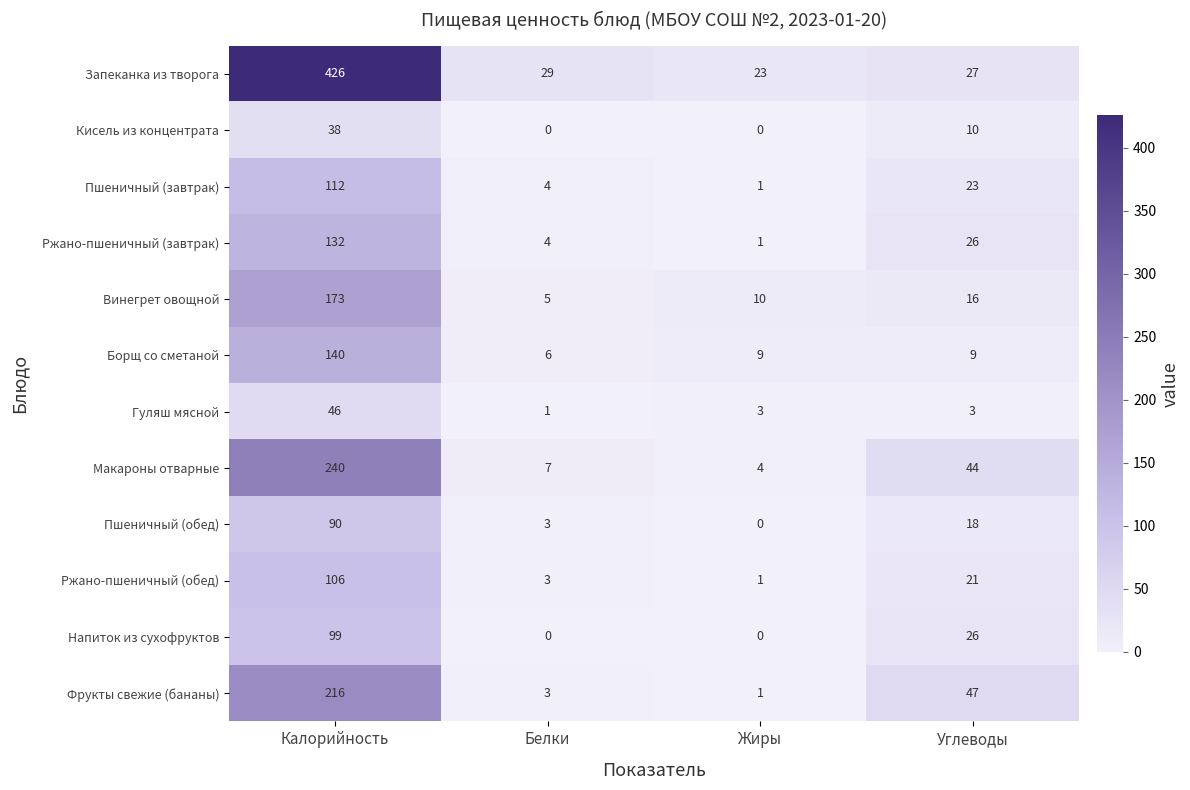

The Фрукты свежие (бананы) series shows 1 at Жиры. True or false?

True